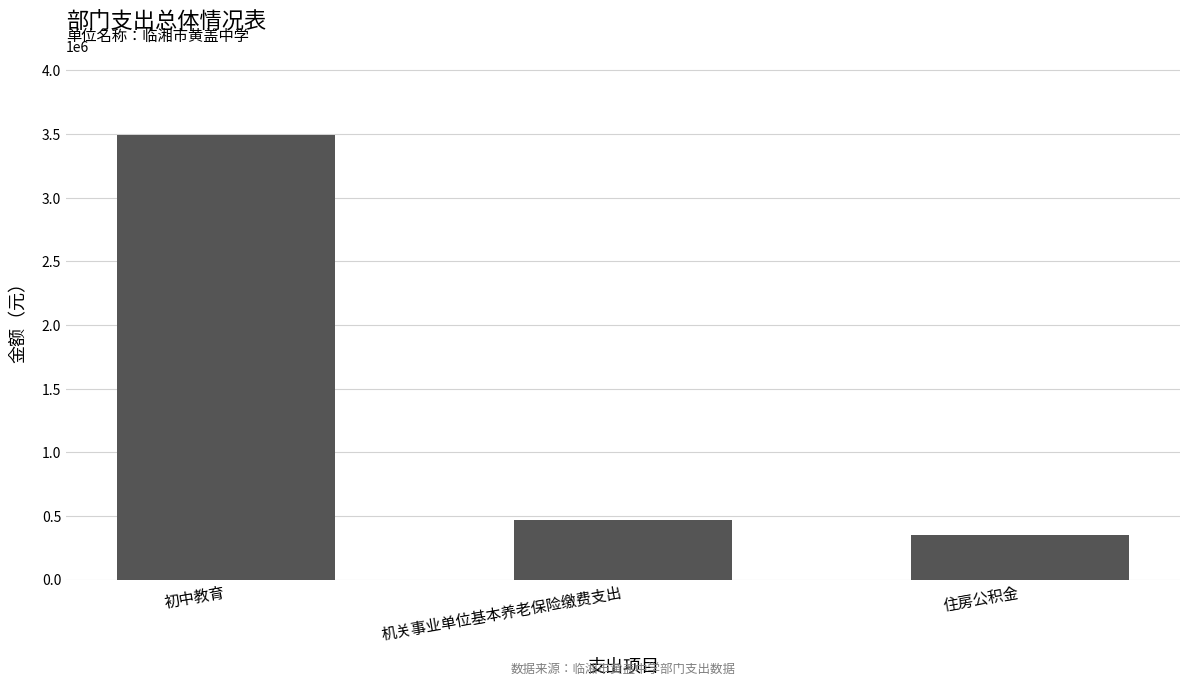

Reading left to right, what are all the values shown in this chart?

初中教育=3489439.2	机关事业单位基本养老保险缴费支出=467345.3	住房公积金=350509.0